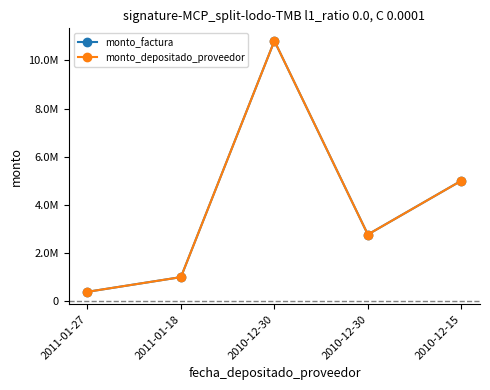

Reading left to right, extract all data points from this chart.

monto_factura: 2011-01-27=385000	2011-01-18=995000	2010-12-30=10810000	2010-12-30=2765000	2010-12-15=5000000
monto_depositado_proveedor: 2011-01-27=385000	2011-01-18=995000	2010-12-30=10810000	2010-12-30=2765000	2010-12-15=5000000